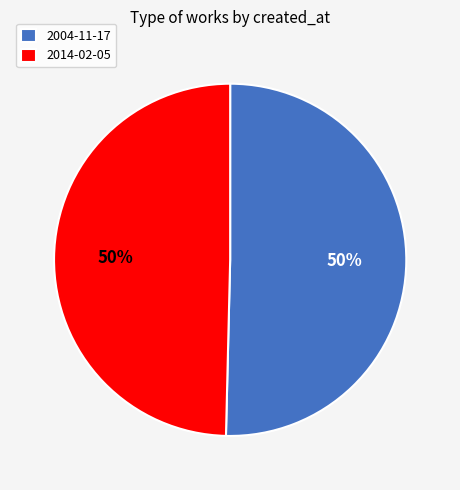

To the nearest percent, what percentage of the pie is 2004-11-17?

50%